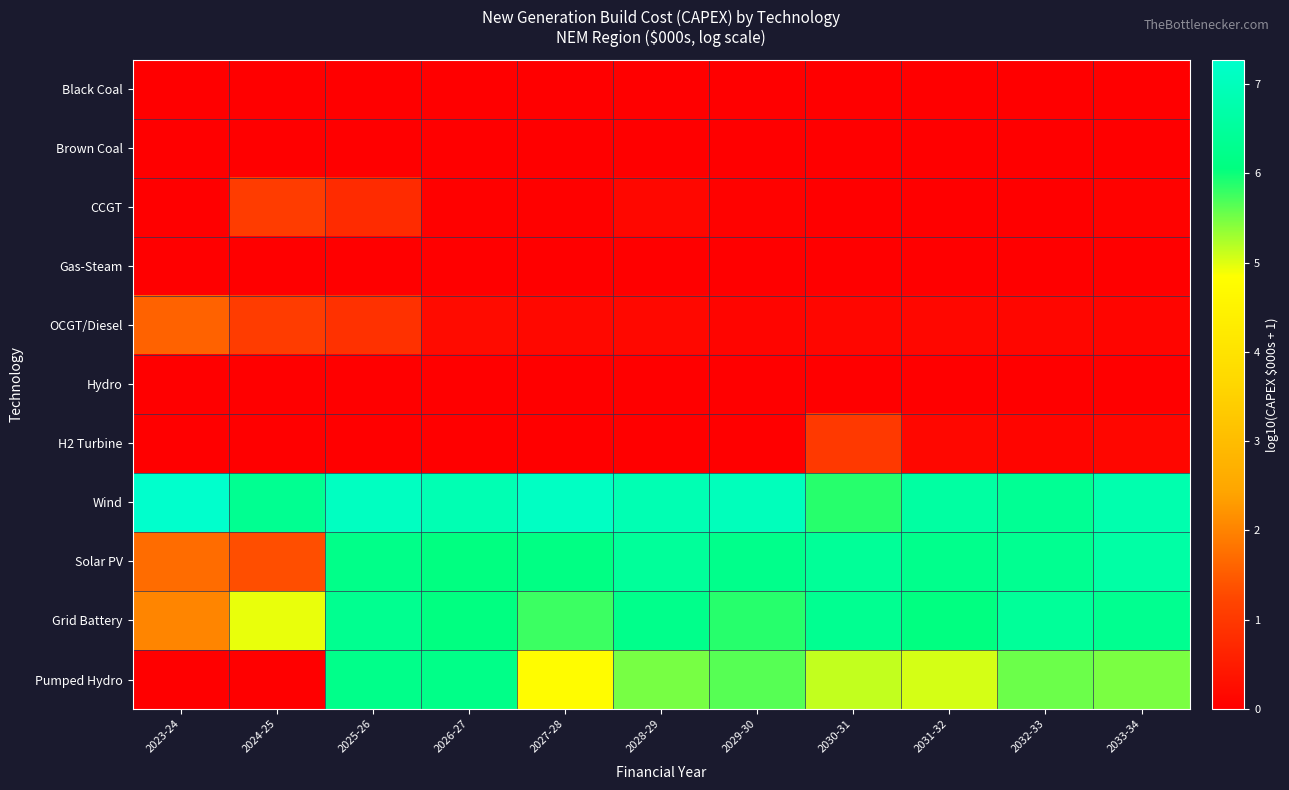

List the series in order of their peak value, highest first.

Wind, Solar PV, Grid Battery, Pumped Hydro, OCGT/Diesel, CCGT, H2 Turbine, Black Coal, Brown Coal, Gas-Steam, Hydro